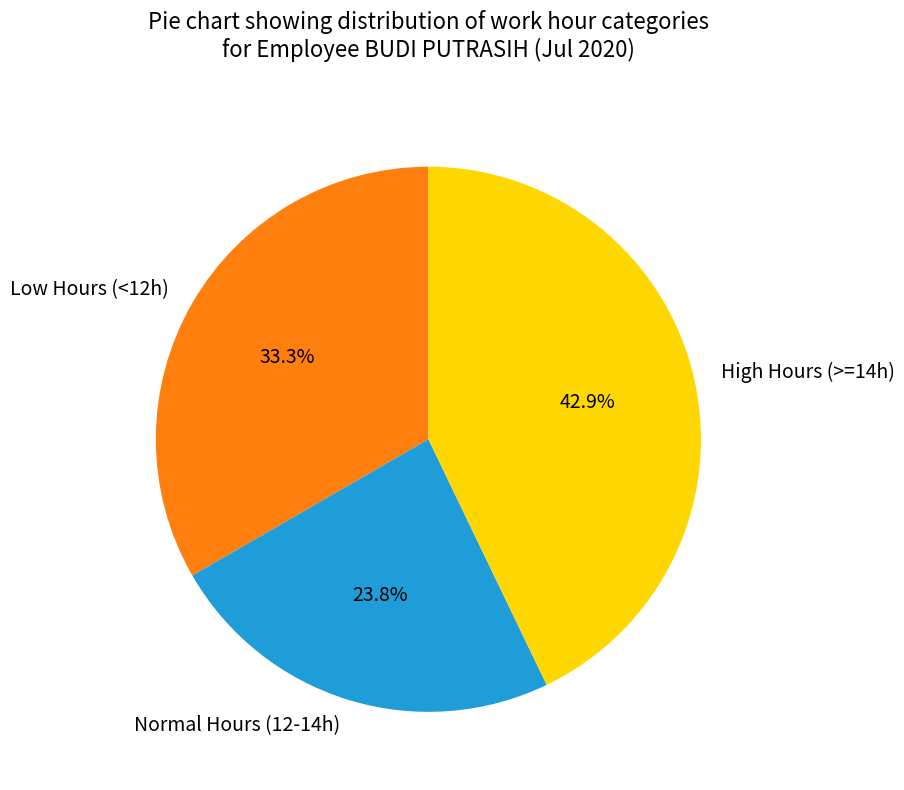

Count the number of slices in the pie.

3